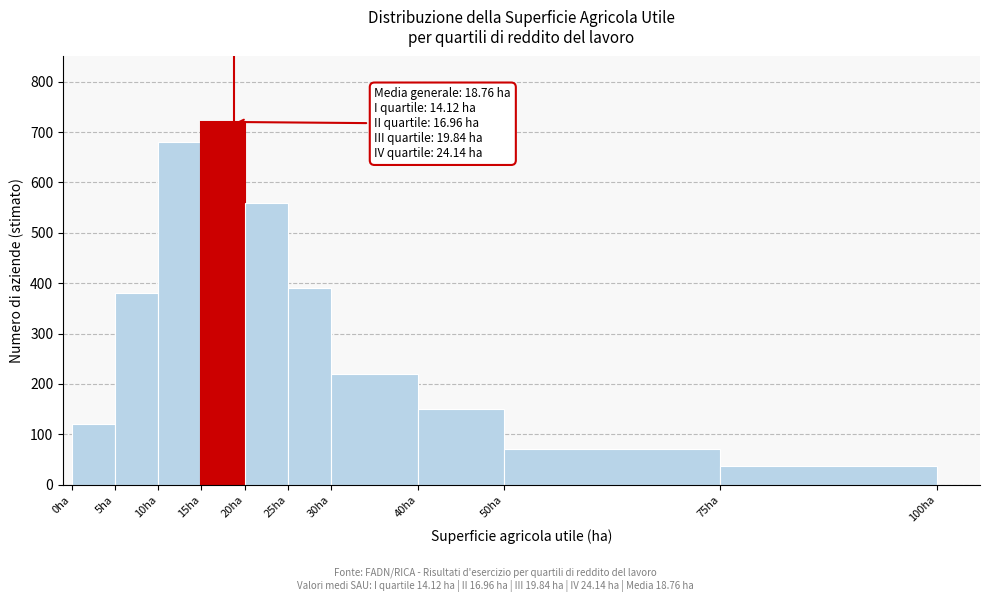

Which range on the x-axis has the tallest bar?

15 to 20